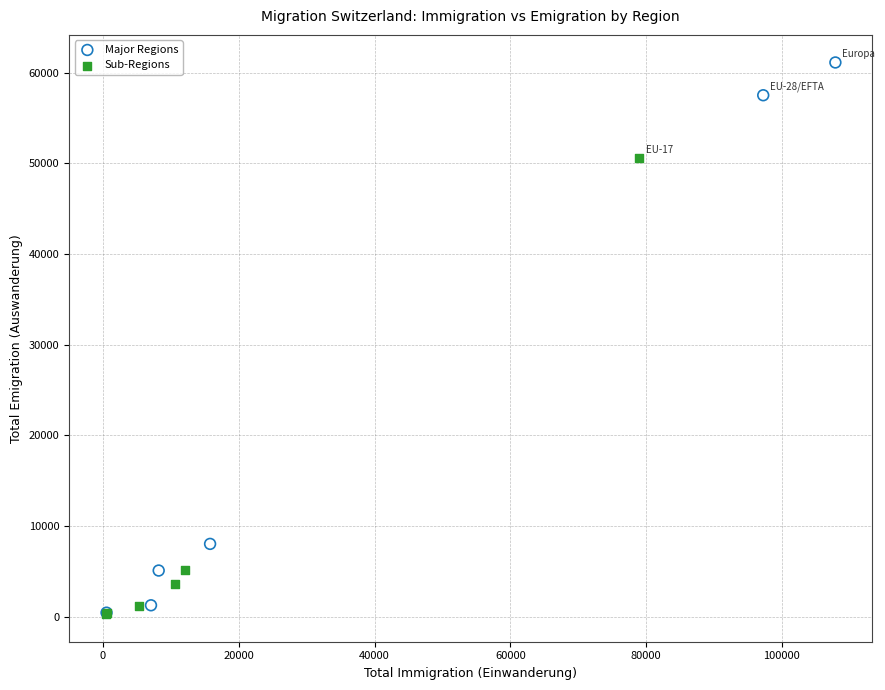

Which series has the largest Y range (max minus min)?

Major Regions